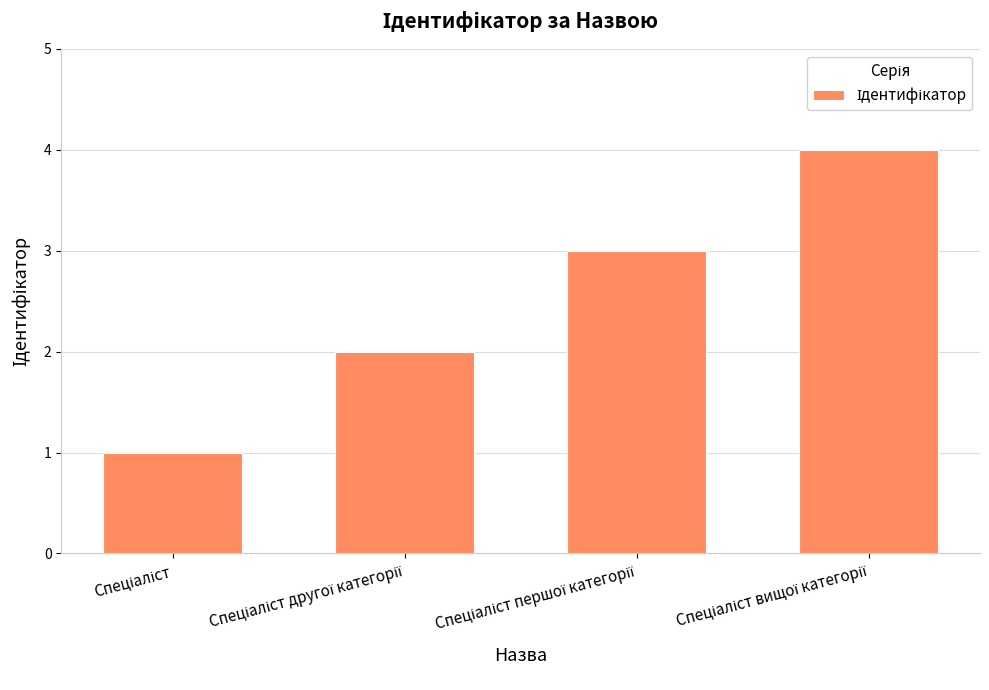

Reading left to right, list all the values displayed in this chart.

1	2	3	4